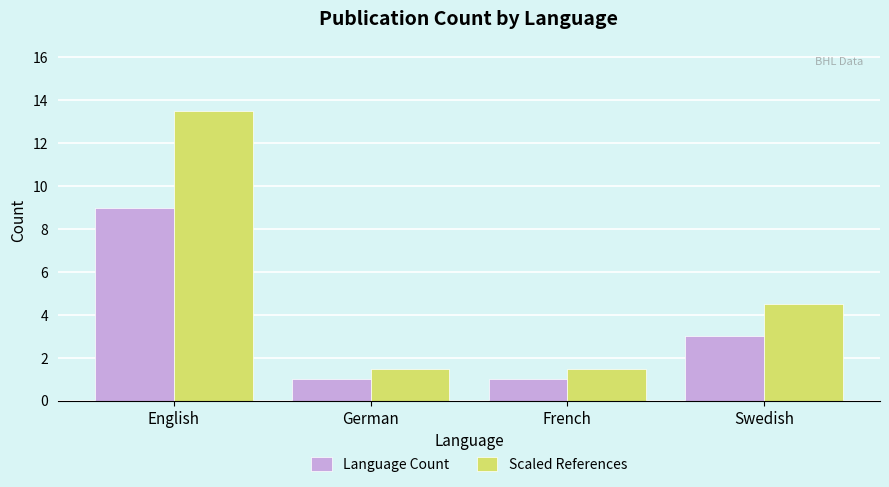

What is the difference between the highest and lowest values at Swedish?

1.5